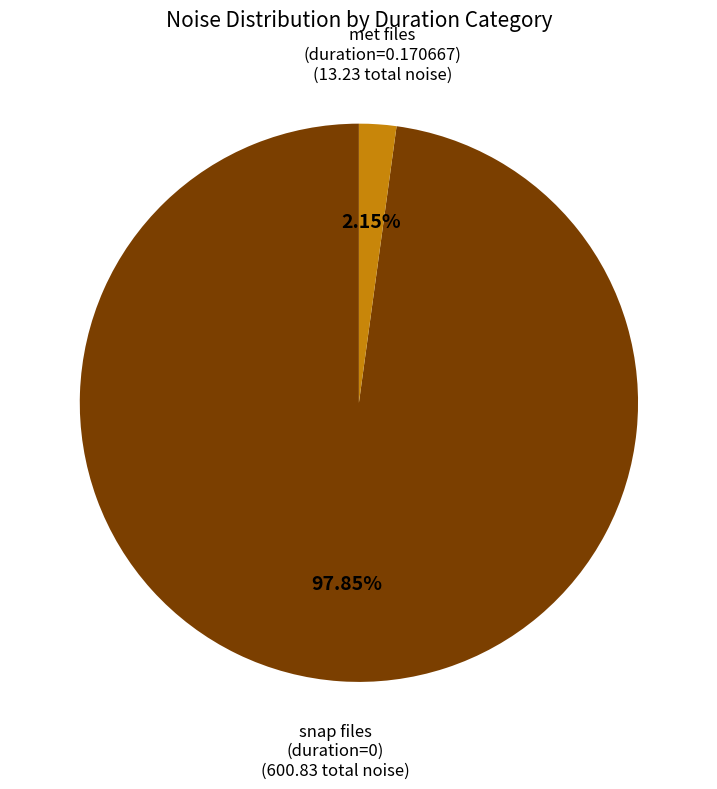

Does any single category account for the majority?

Yes